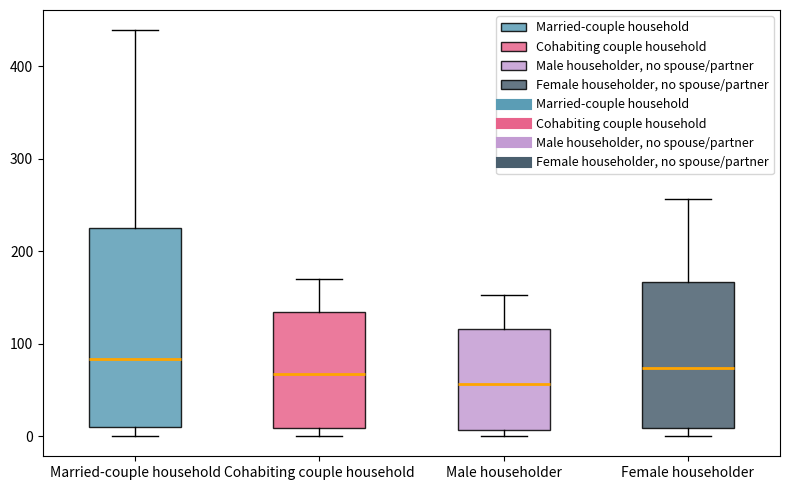

Reading left to right, read every box against the y-axis: the position of its median line, the range the box covers, and the ends of its whiskers. The values are not printed on the chart, so give them approximately, as read against the axis.

Married-couple household: median 80, box 10 to 230, whiskers 0 to 440
Cohabiting couple household: median 70, box 10 to 130, whiskers 0 to 170
Male householder: median 60, box 10 to 120, whiskers 0 to 150
Female householder: median 70, box 10 to 170, whiskers 0 to 260